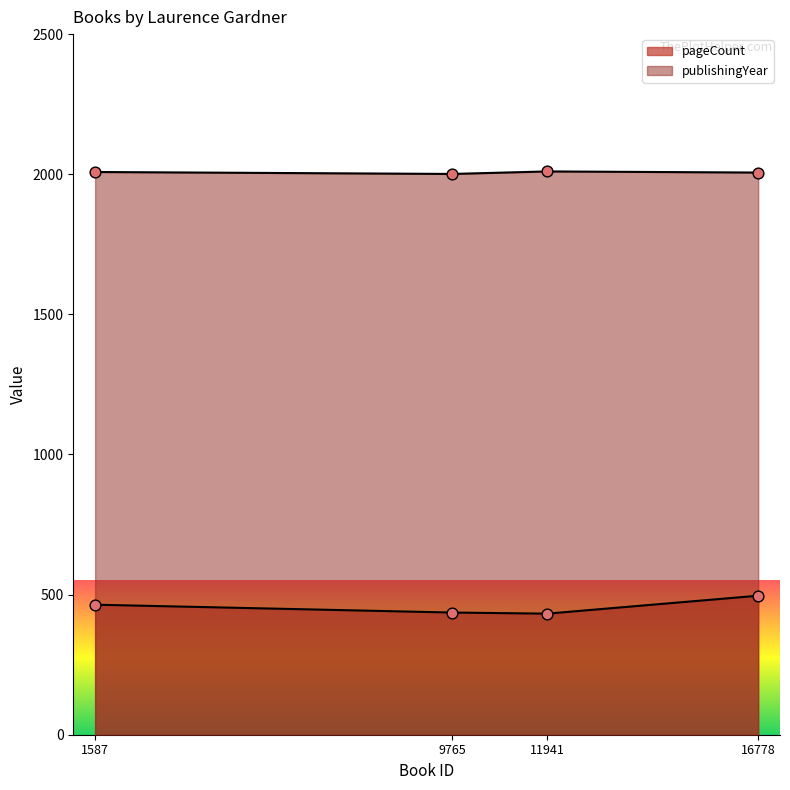

At how many categories does at least one series exceed 573?

4